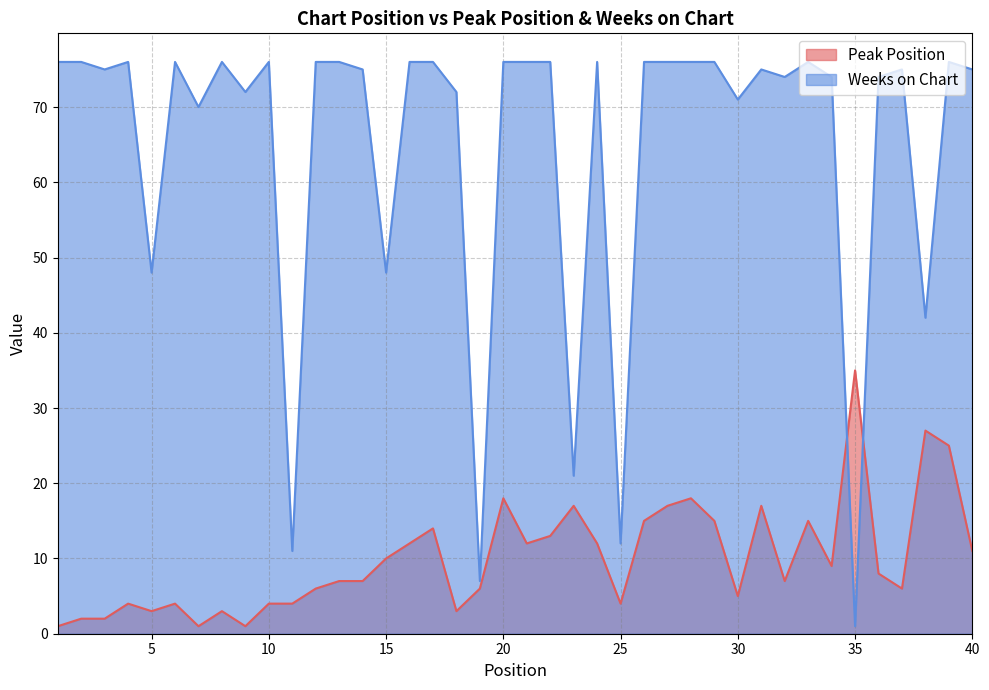

At which label is Peak Position closest to 18?

20